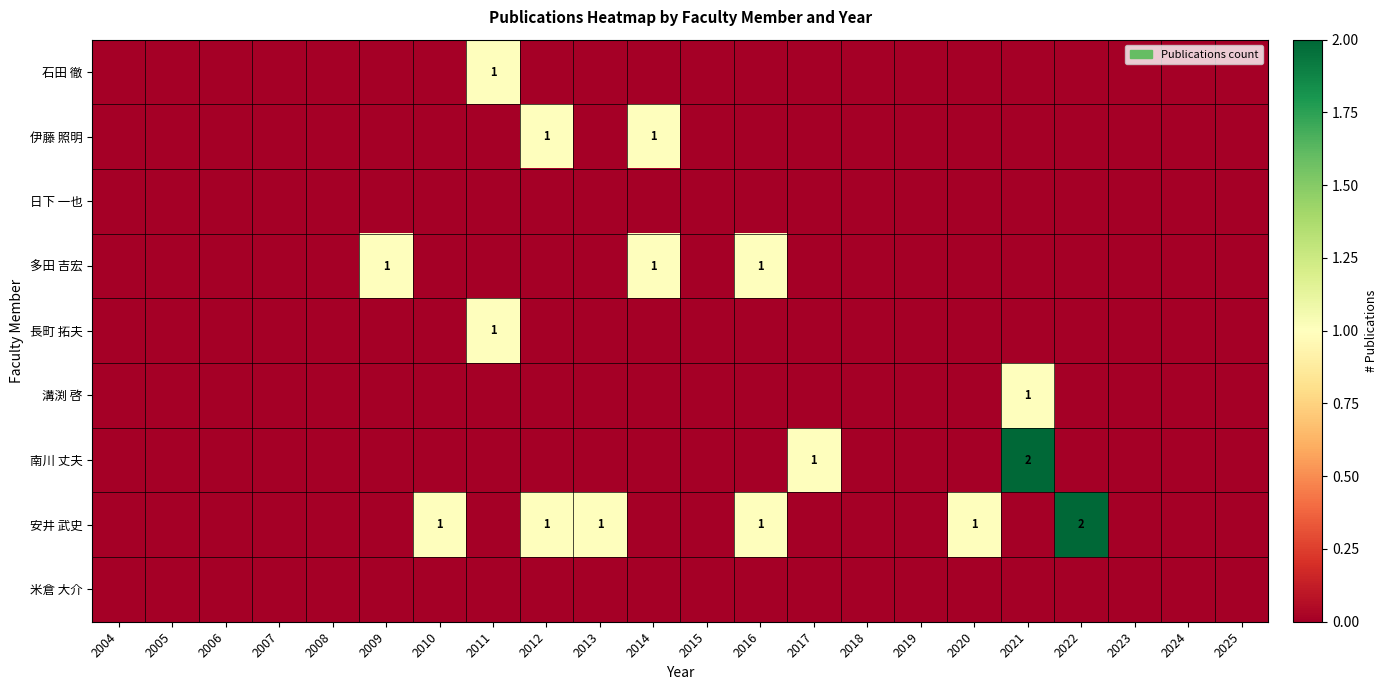

The 溝渕 啓 series shows 0 at 2021. True or false?

False